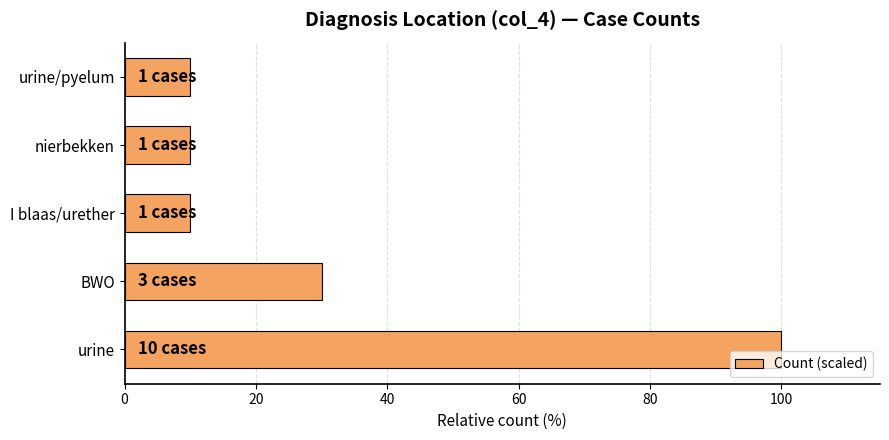

The chart shows a value of 30 at BWO. True or false?

True